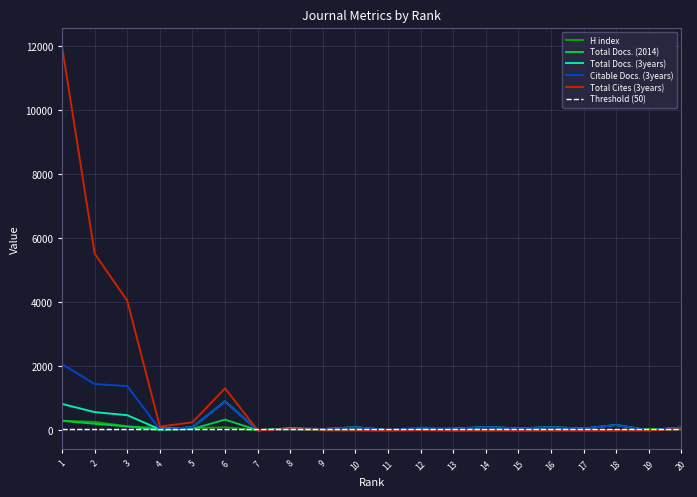

At how many categories does at least one series exceed 2738?

3